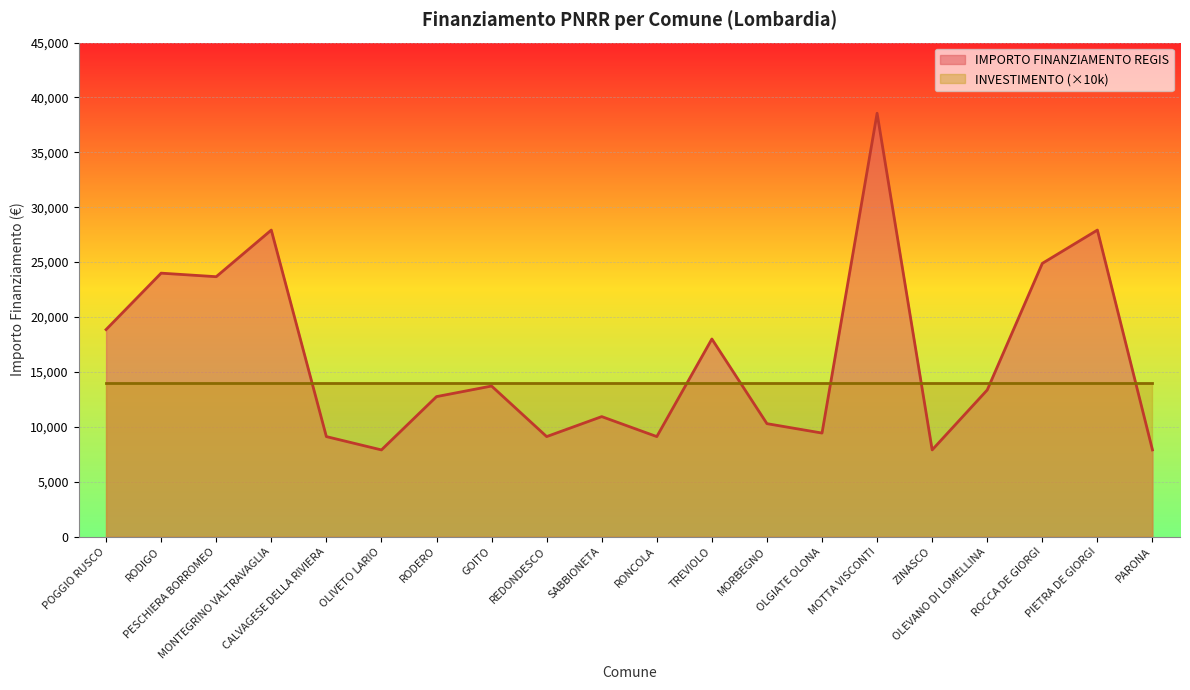

What is the change in value from RONCOLA to PARONA?

-1214